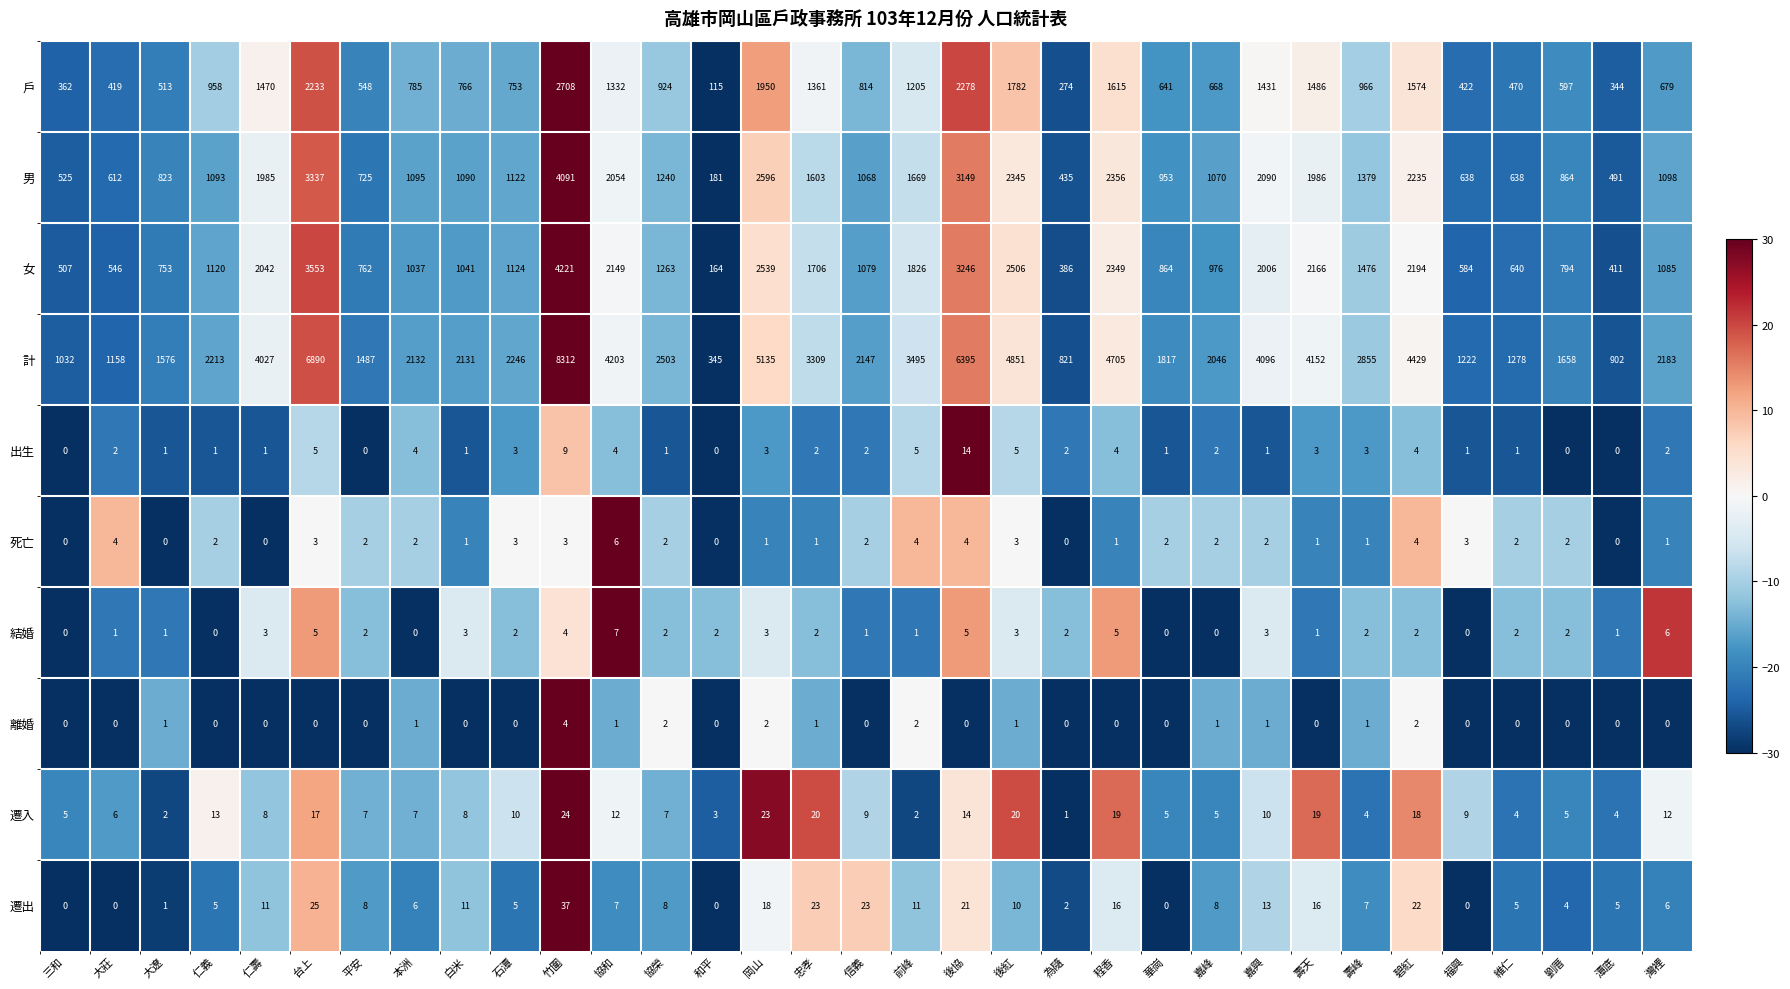

True or false: 計 has a value of 2147 at 信義.

True